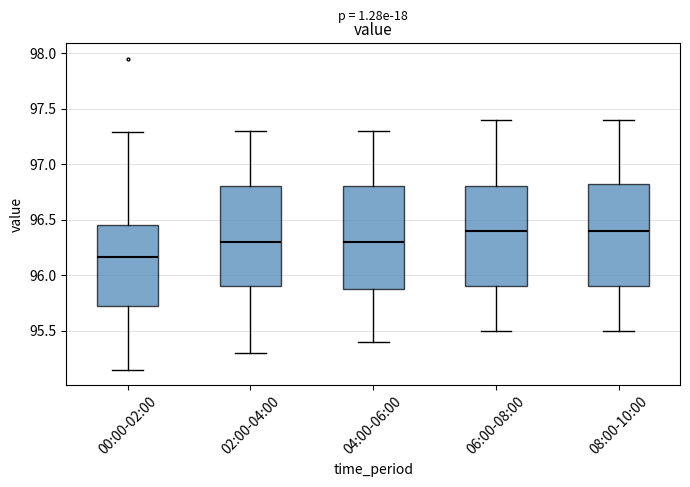

Reading left to right, transcribe this box plot: for each box, give where its median line is, the range the box spans, and where its two whiskers end, as read against the y-axis. The values are not printed on the chart, so give them approximately, as read against the axis.

00:00-02:00: median 96.15, box 95.75 to 96.45, whiskers 95.15 to 97.30
02:00-04:00: median 96.30, box 95.90 to 96.80, whiskers 95.30 to 97.30
04:00-06:00: median 96.30, box 95.90 to 96.80, whiskers 95.40 to 97.30
06:00-08:00: median 96.40, box 95.90 to 96.80, whiskers 95.50 to 97.40
08:00-10:00: median 96.40, box 95.90 to 96.85, whiskers 95.50 to 97.40